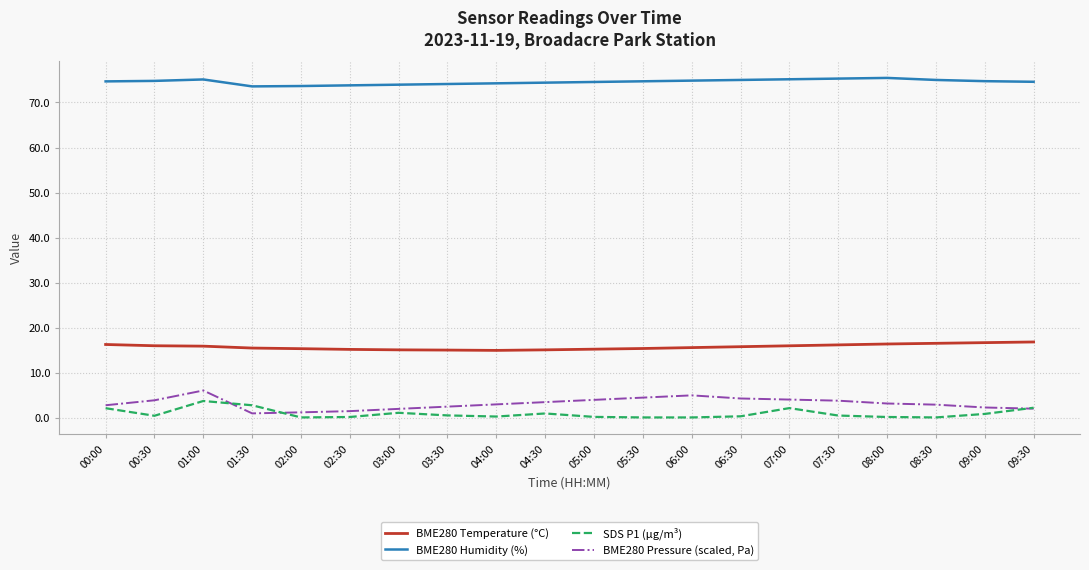

Is the value of SDS P1 (µg/m³) at 02:30 greater than the value of BME280 Temperature (°C) at 09:30?

No